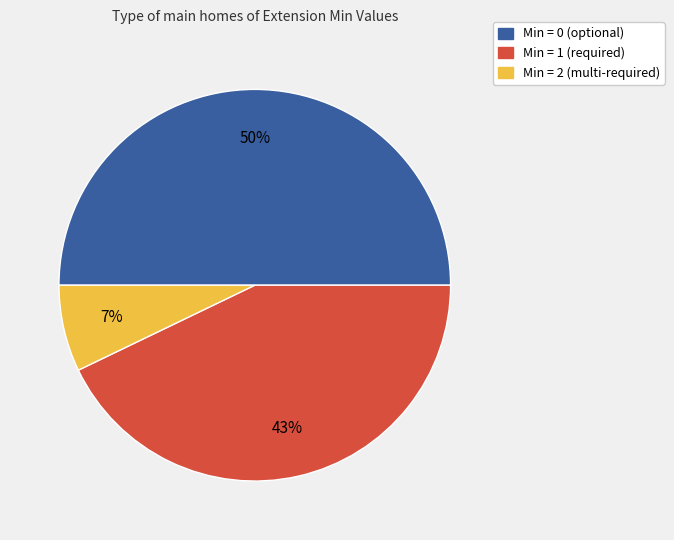

To the nearest percent, what is the difference between the largest and smallest slice percentages?

43%